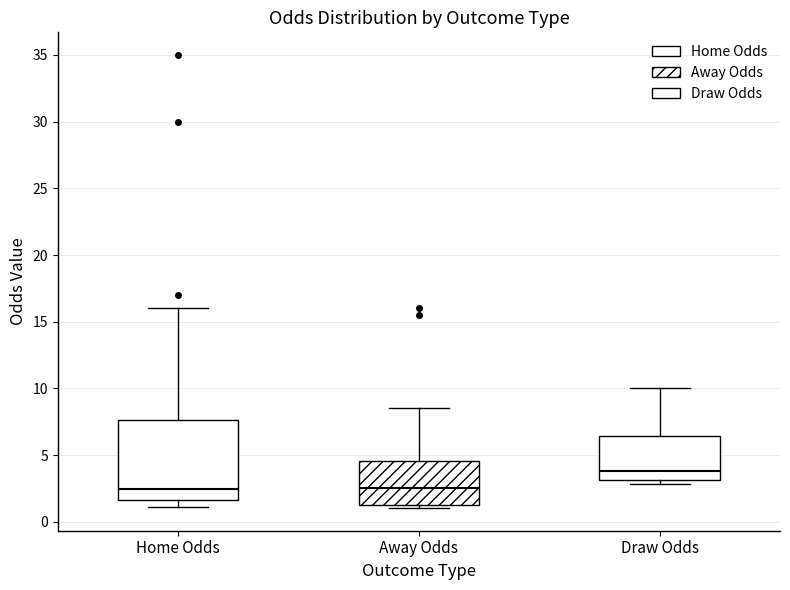

Which box is the tallest, from its lower edge to its upper edge?

Home Odds